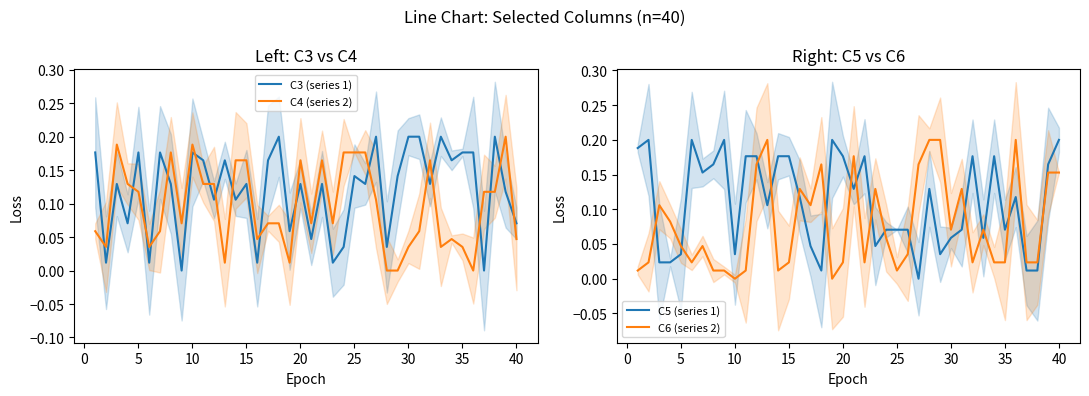

How many categories are shown in the chart?

40